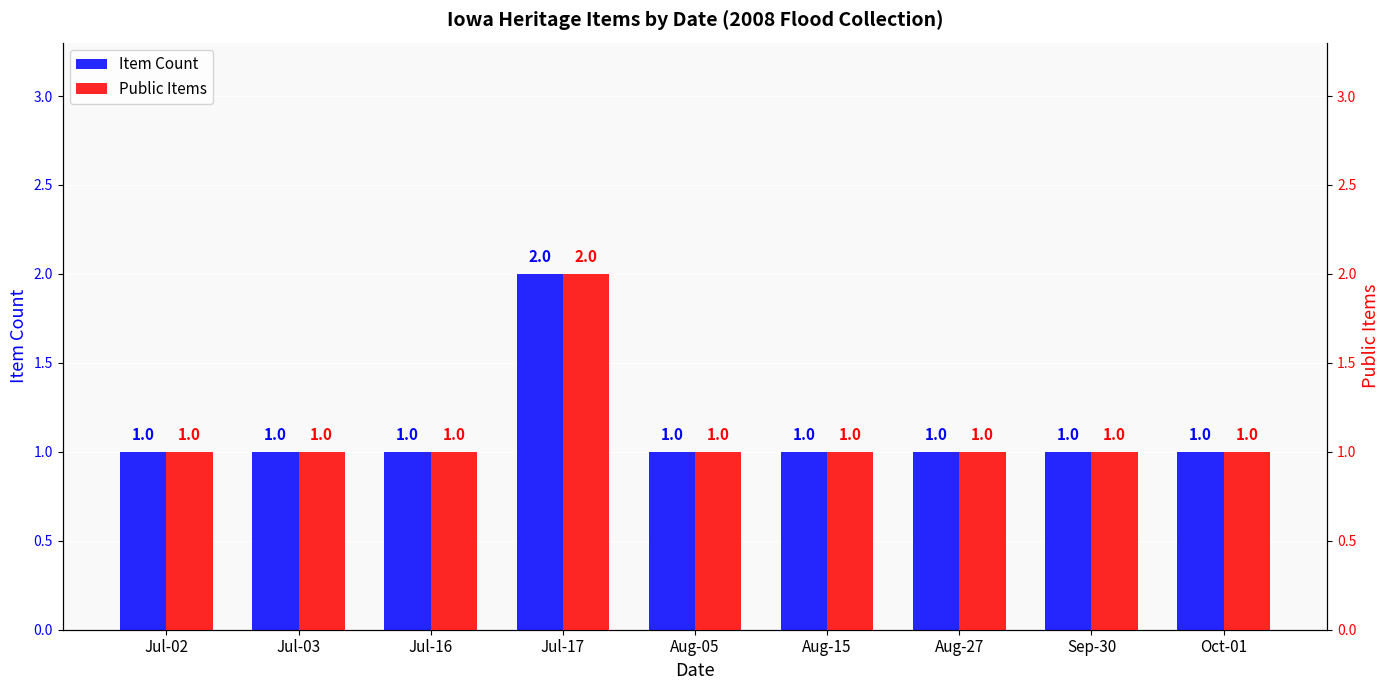

Which series has the largest total across all categories?

Item Count